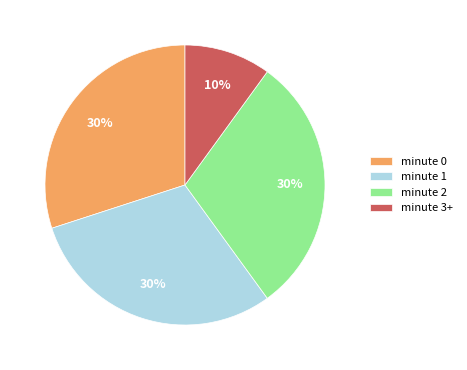

Approximately how many times larger is the value at minute 1 compared to minute 2?

1.0